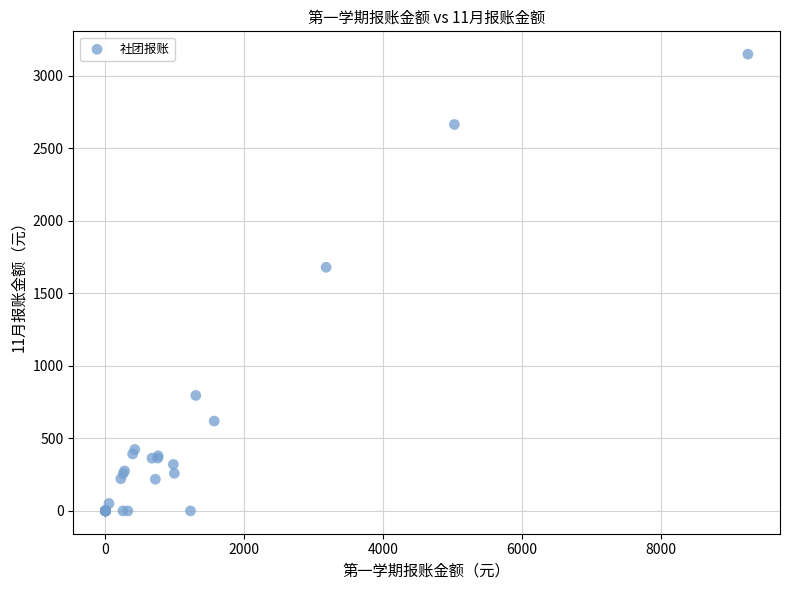

What Y value in the scatter plot is closest to 1575?

1680.0